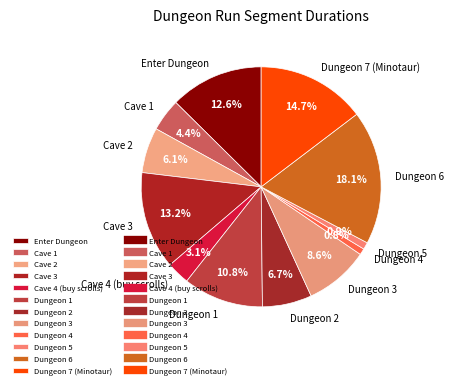

What percentage is the Dungeon 4 slice, to the nearest percent?

1%